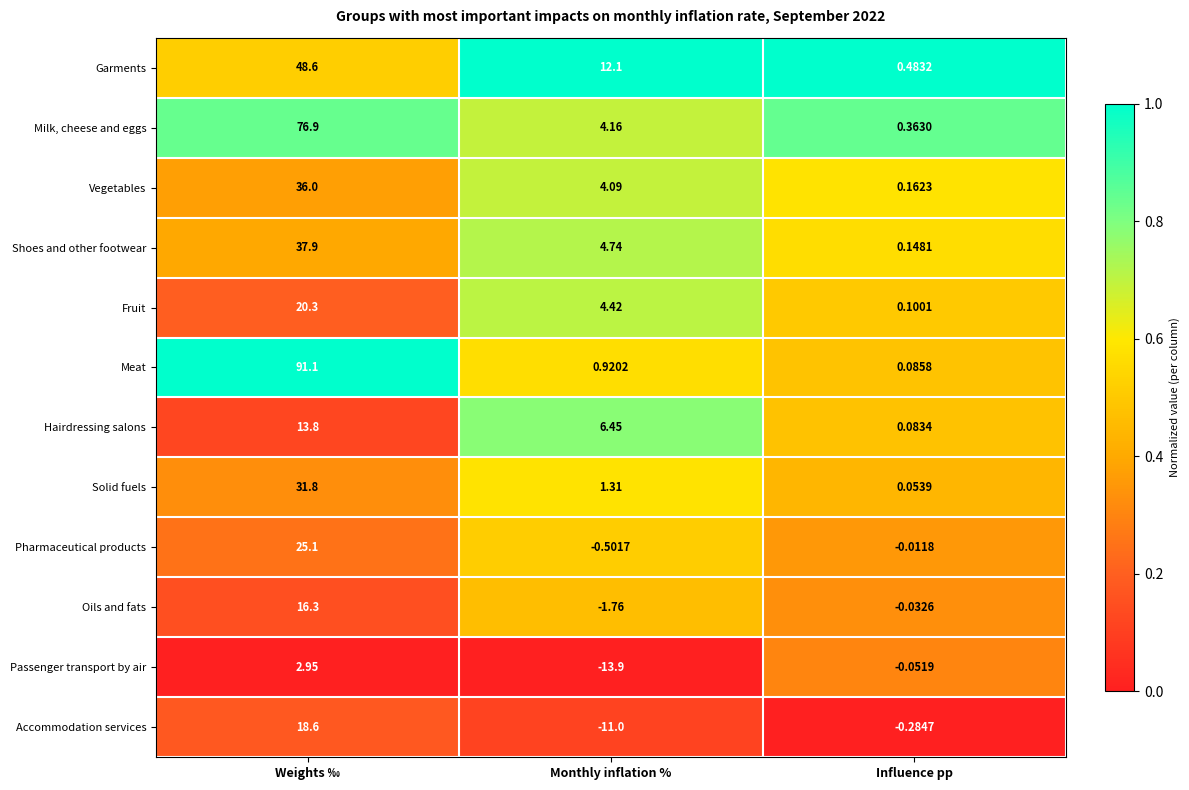

At which category is the sum across all series the highest?

Weights ‰